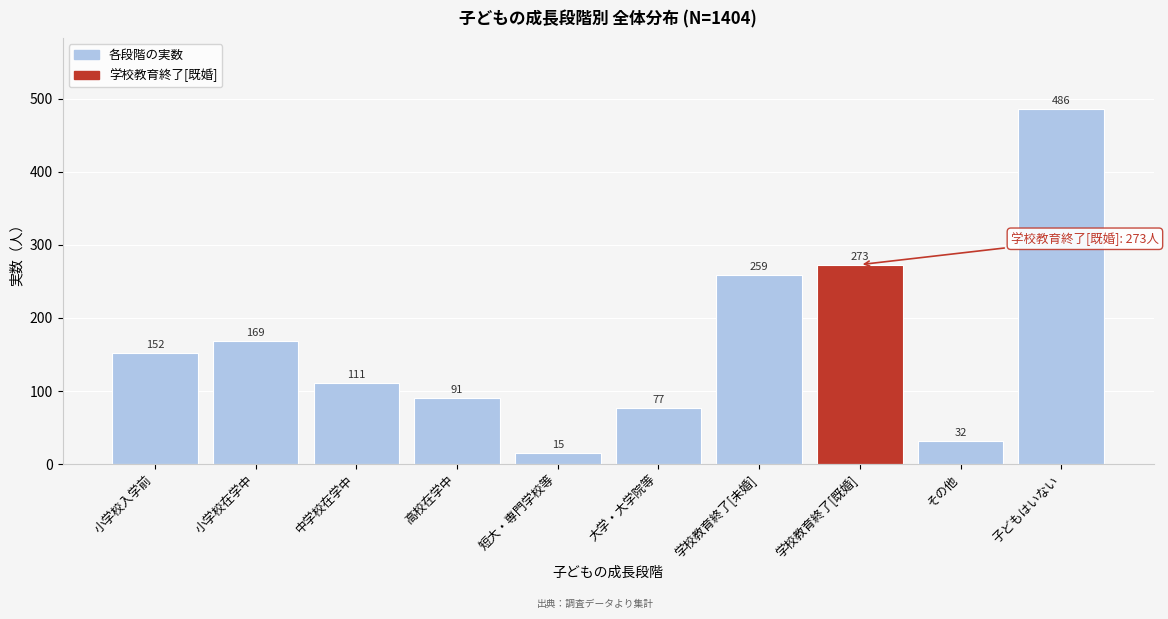

Reading left to right, what are all the values shown in this chart?

小学校入学前=152	小学校在学中=169	中学校在学中=111	高校在学中=91	短大・専門学校等=15	大学・大学院等=77	学校教育終了[未婚]=259	学校教育終了[既婚]=273	その他=32	子どもはいない=486